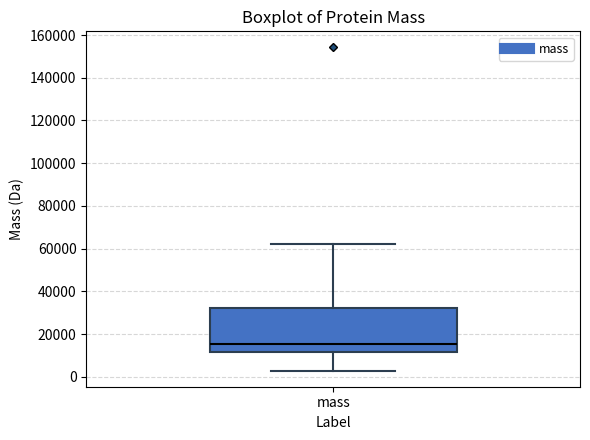

Transcribe this box plot: give where the median line is, the range the box spans, and where the two whiskers end, as read against the y-axis. The values are not printed on the chart, so give them approximately, as read against the axis.

median 16000, box 12000 to 32000, whiskers 2000 to 62000